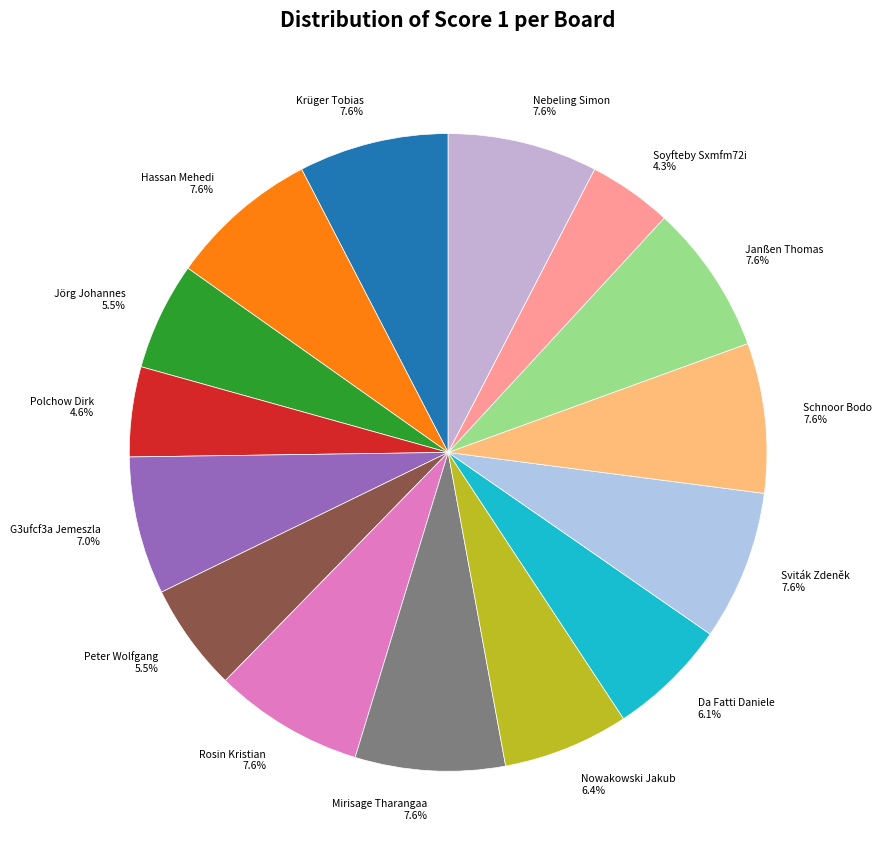

Which has a higher value, Soyfteby Sxmfm72i 4.3% or Mirisage Tharangaa 7.6%?

Mirisage Tharangaa 7.6%